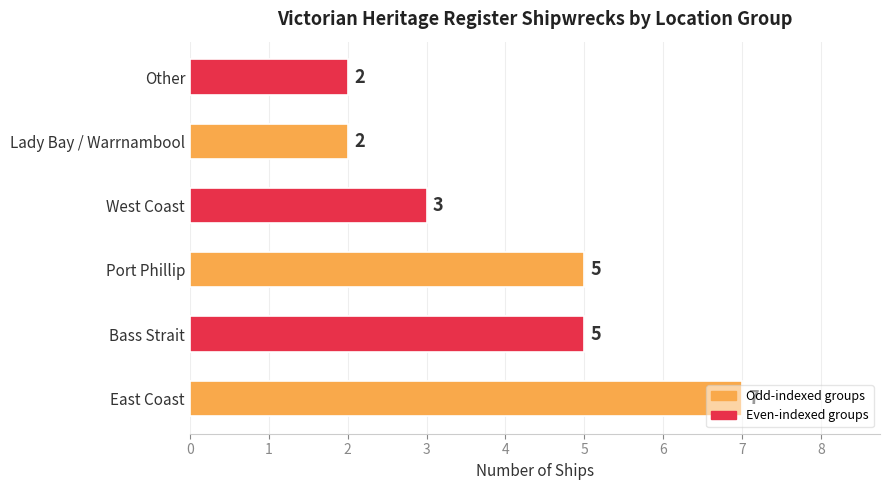

How many series are shown in this chart?

1